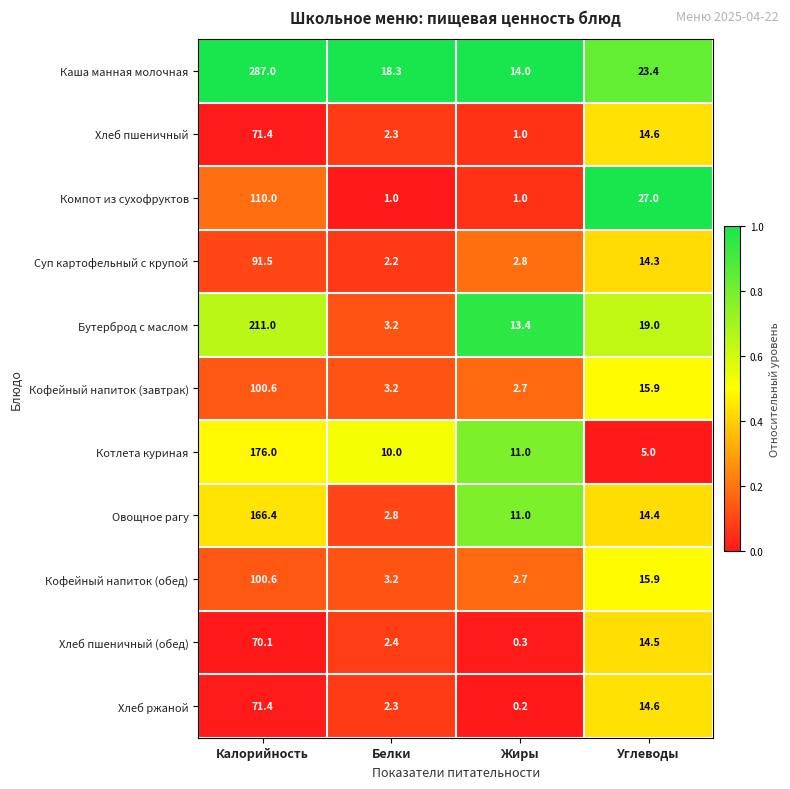

What is the difference between the highest and lowest values at Калорийность?

216.9